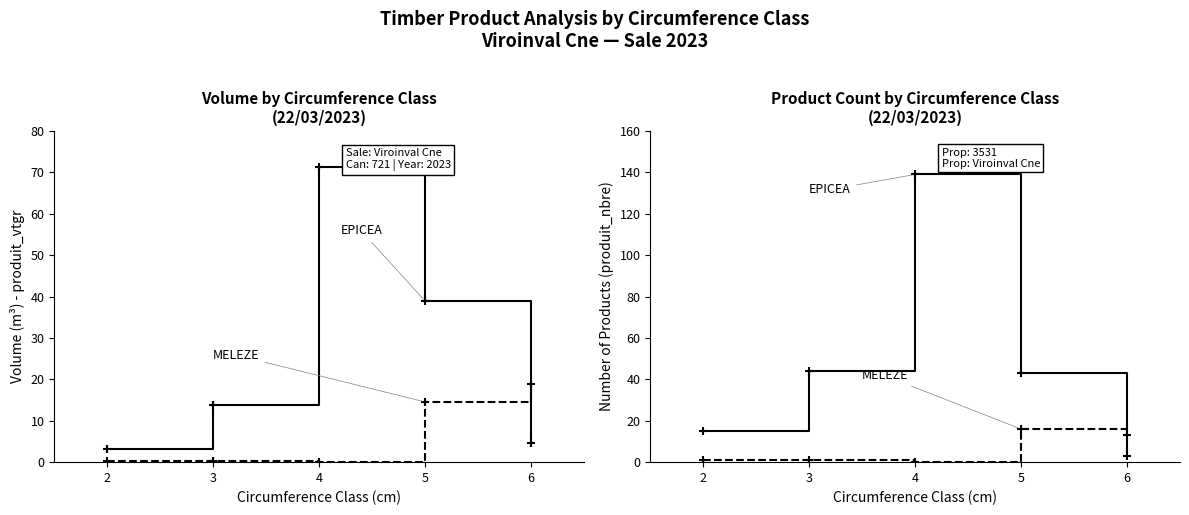

Is it true that MELEZE equals 4 at 6?

False